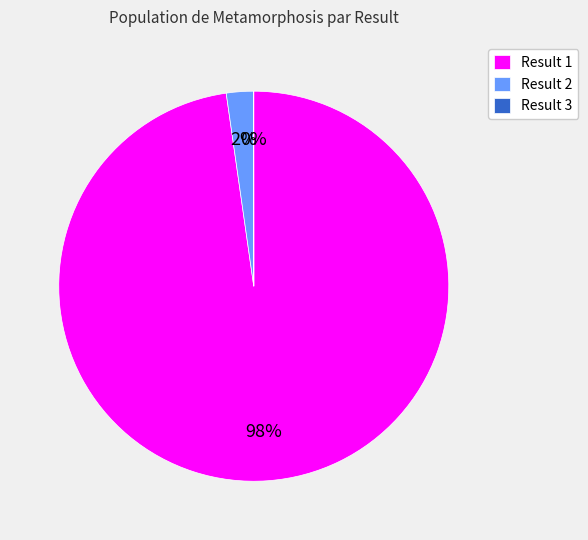

To the nearest percent, what is the combined percentage of Result 1 and Result 2?

100%